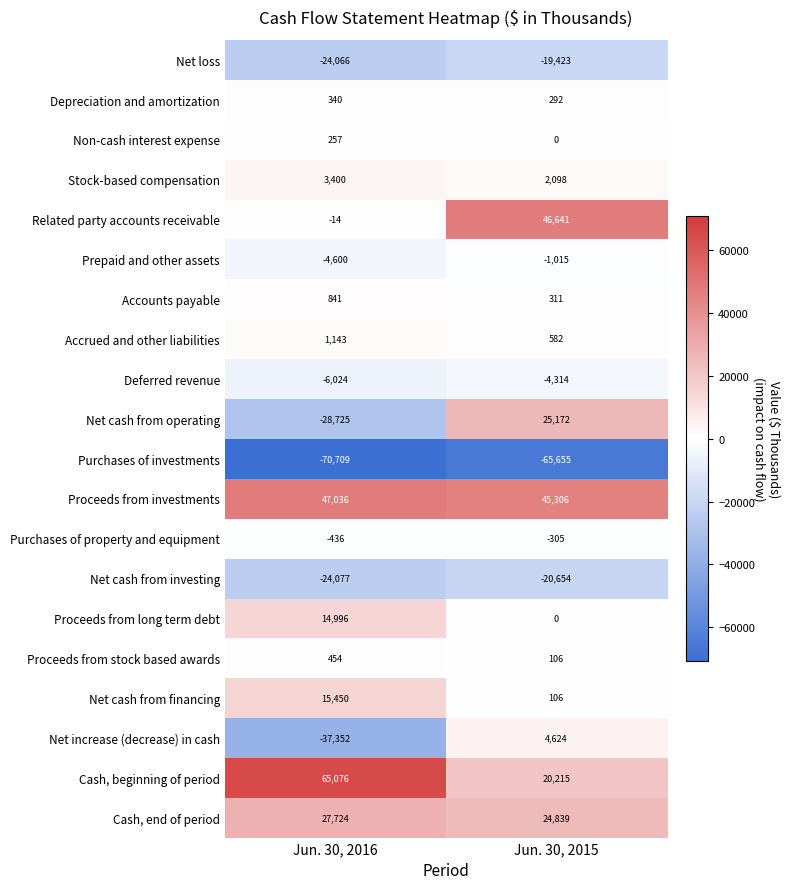

What is the difference between the Accrued and other liabilities values at Jun. 30, 2015 and Jun. 30, 2016?

561